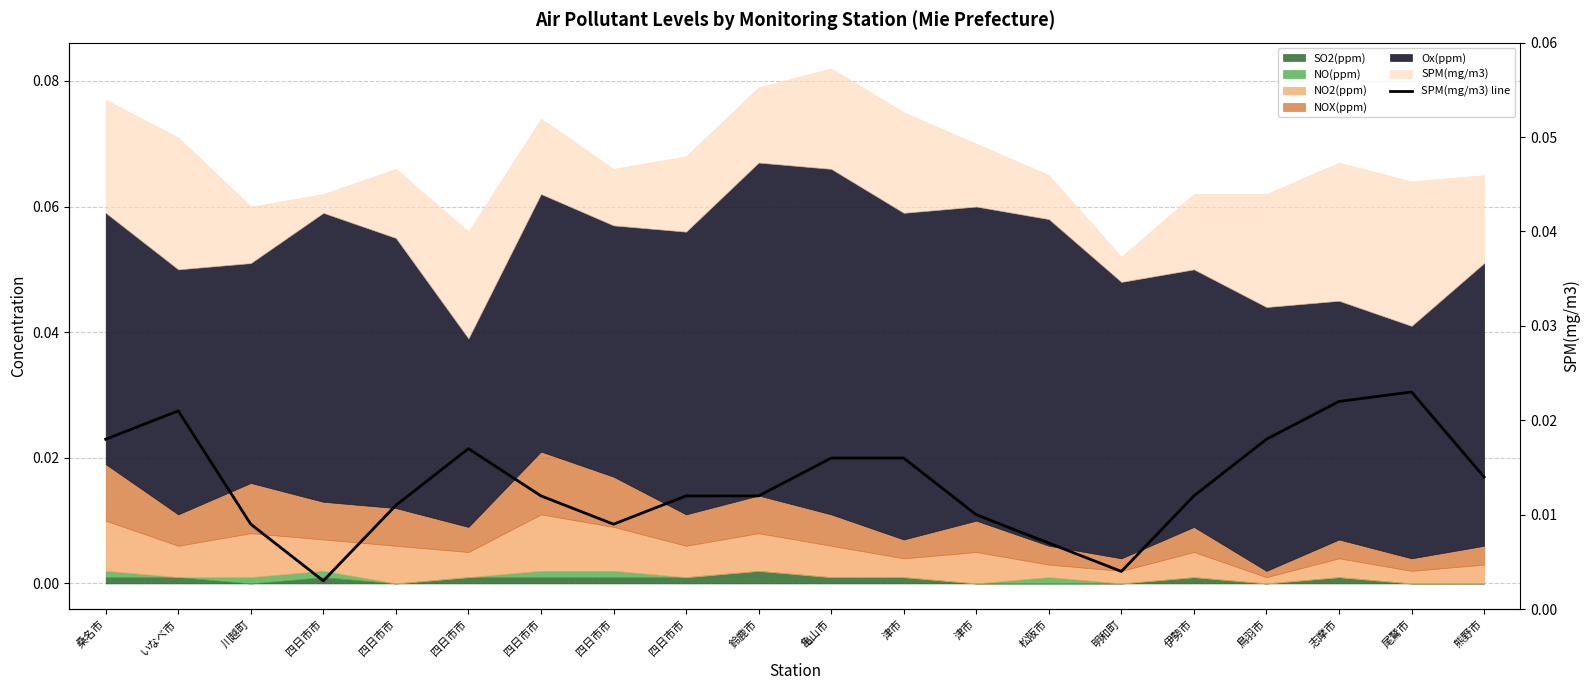

Where is the first local maximum?

いなべ市